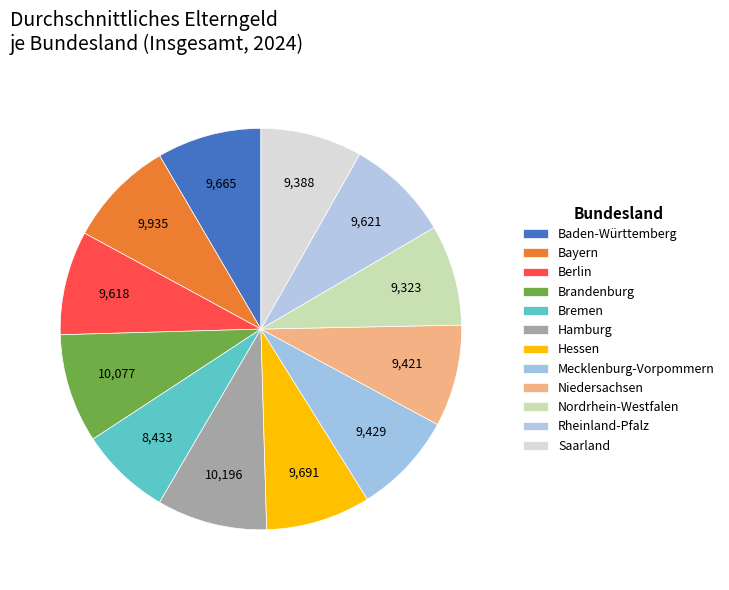

How many slices are in this pie chart?

12